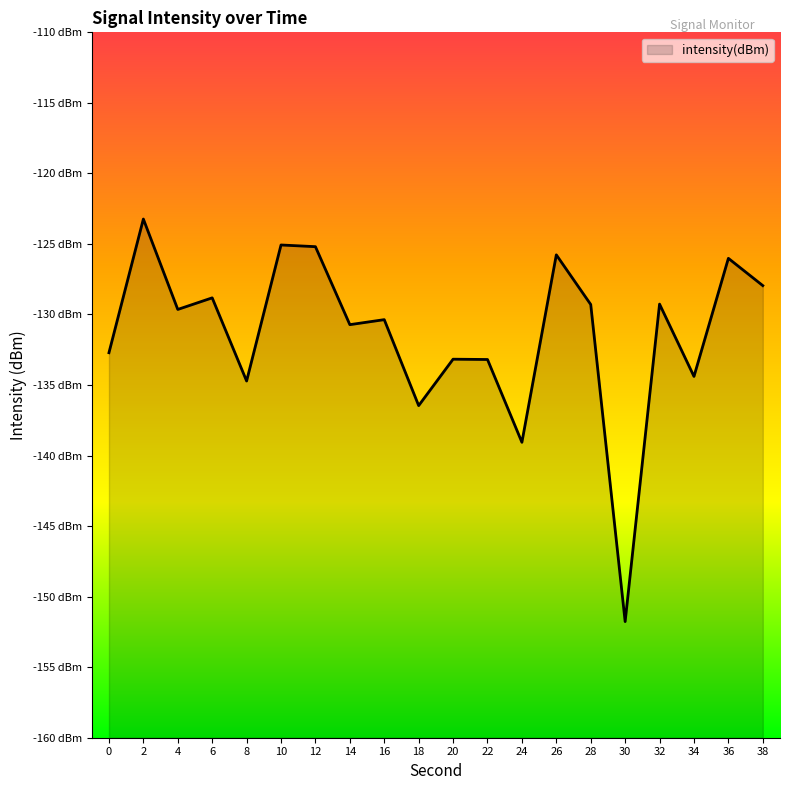

How many interior local peaks (higher than both neighbors) does the data have?

8